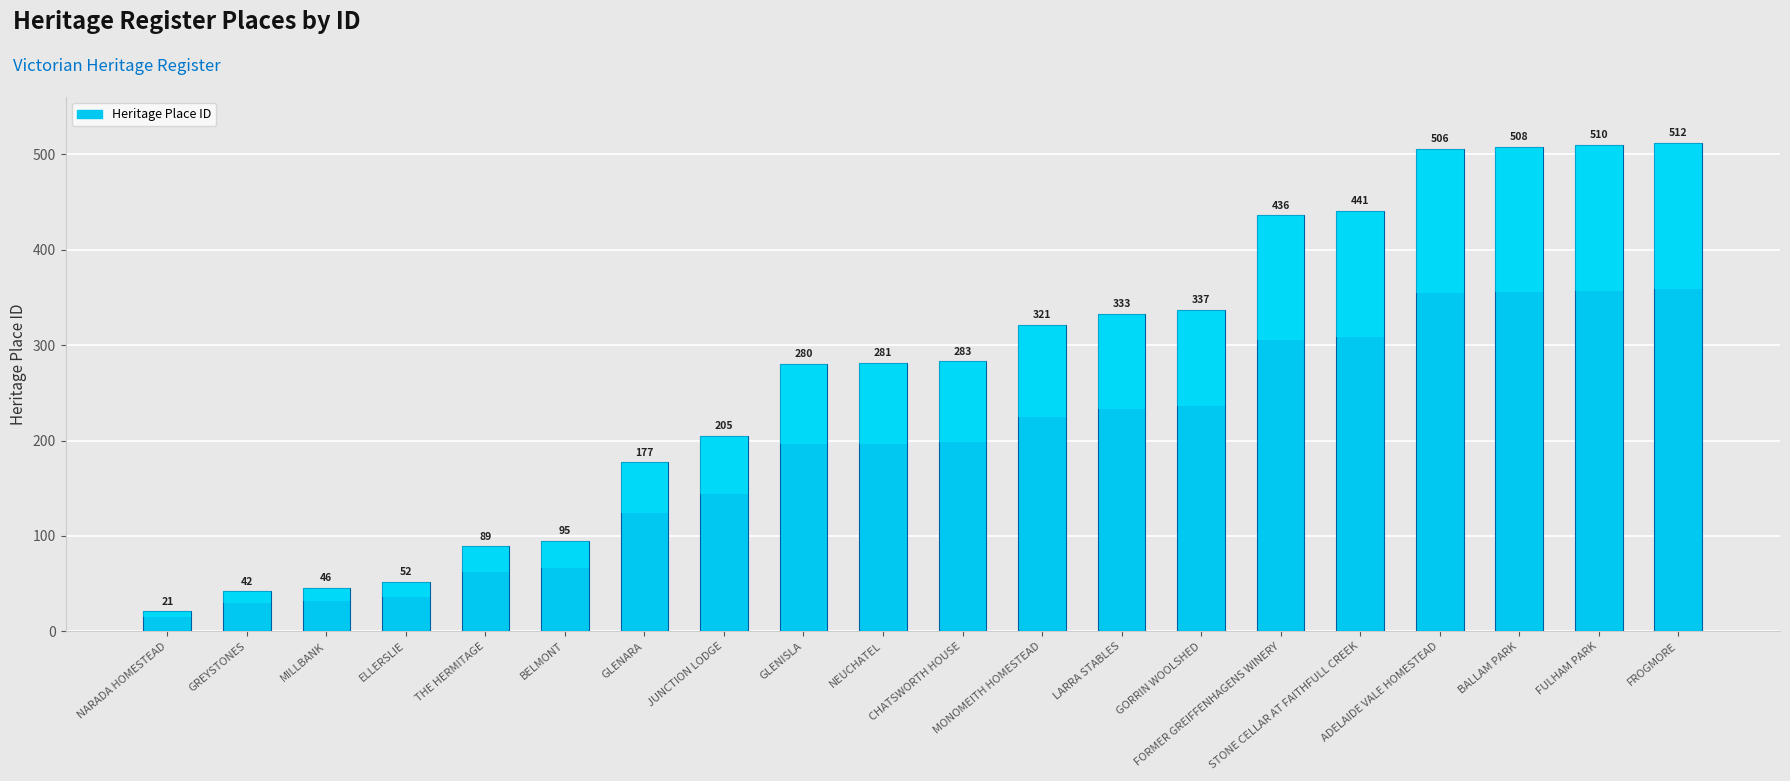

What is the label of the 9th bar from the left?

GLENISLA